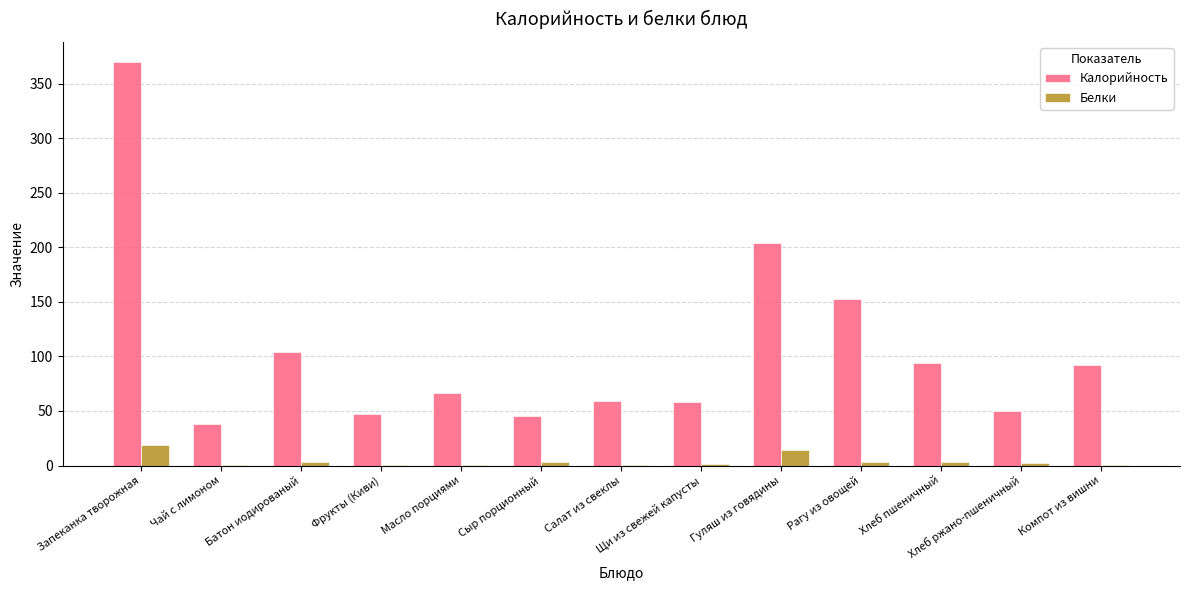

Which series has the largest total across all categories?

Калорийность